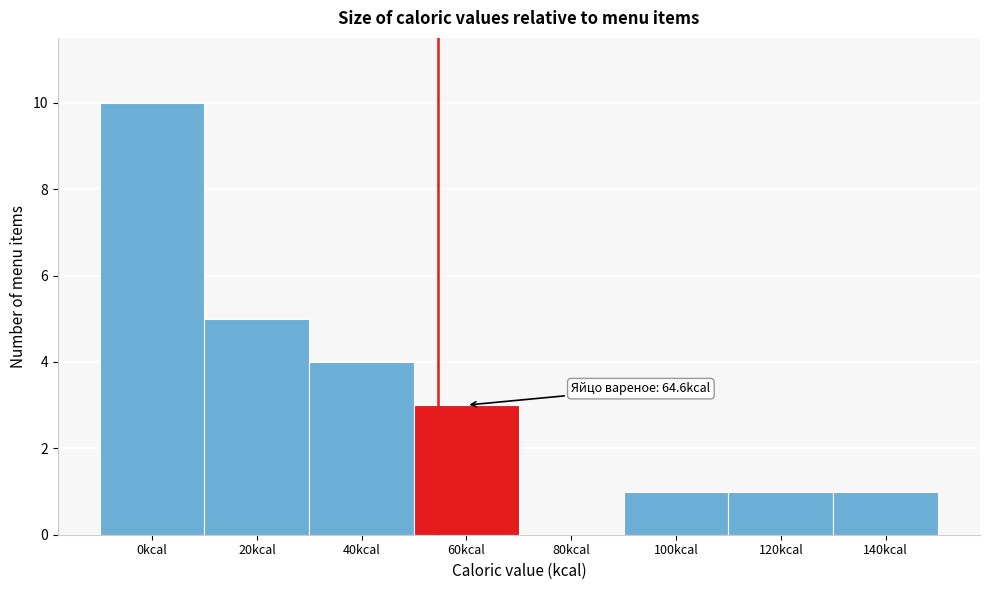

Reading left to right, list all the values displayed in this chart.

0kcal=10	20kcal=5	40kcal=4	60kcal=3	80kcal=0	100kcal=1	120kcal=1	140kcal=1